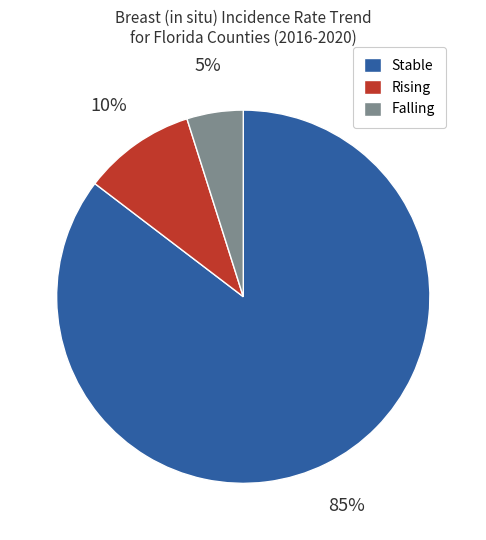

To the nearest percent, what portion does Stable represent?

85%